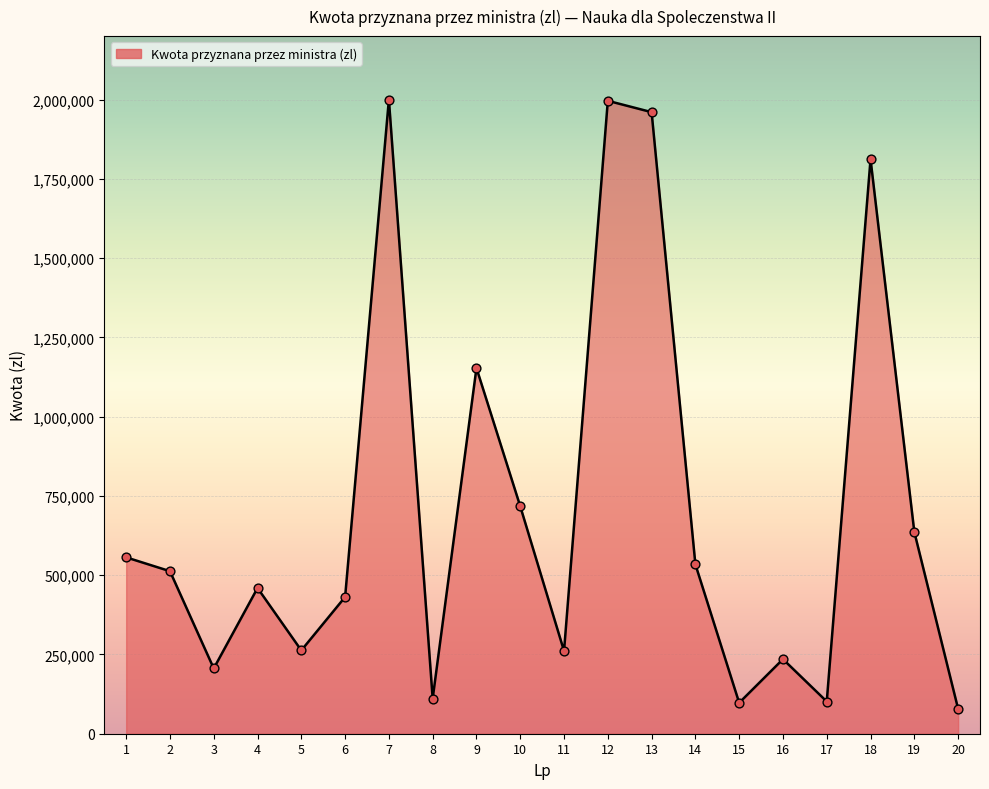

What is the ratio of the value at 18 to the value at 19?

2.8